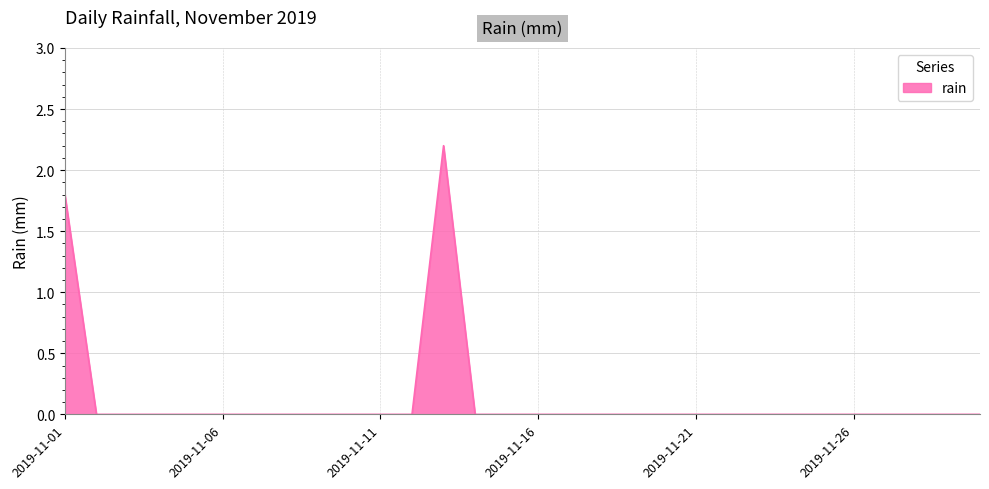

What is the greatest value displayed?

2.2